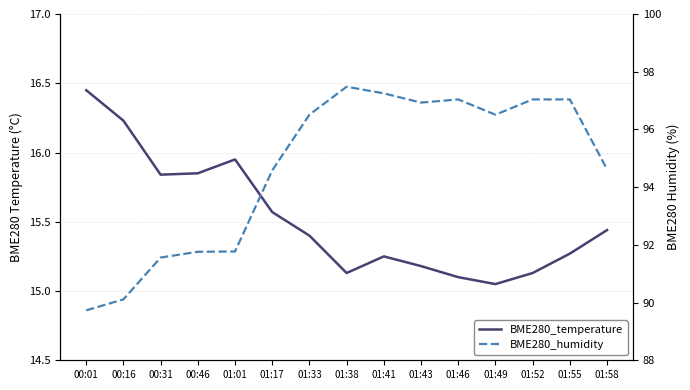

List the series in order of their overall mean, lowest first.

BME280_temperature, BME280_humidity